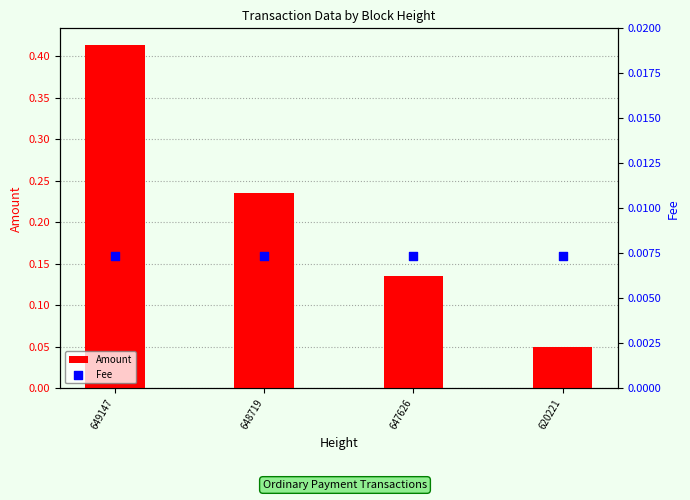

What are all the series names shown in the legend?

Amount, Fee